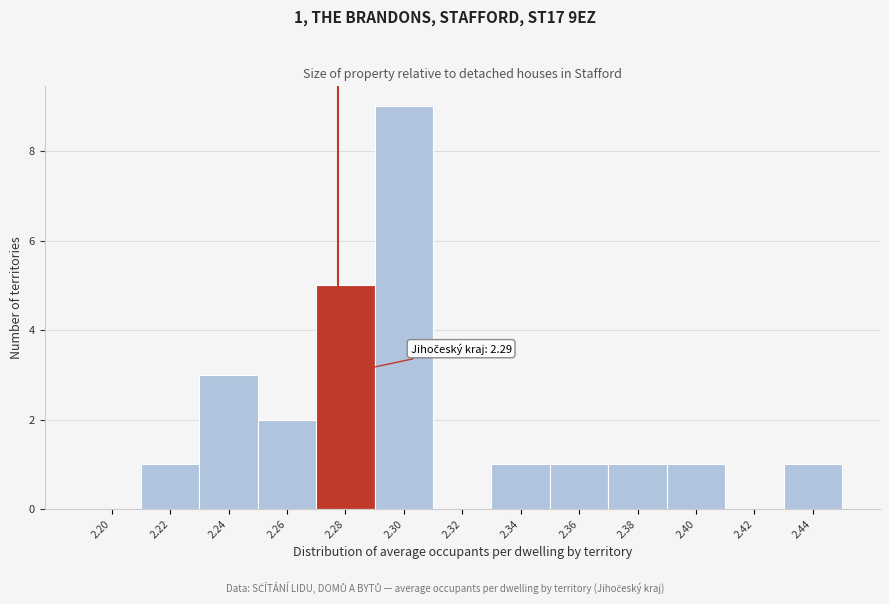

Reading left to right, list all the values displayed in this chart.

2.20=0	2.22=1	2.24=3	2.26=2	2.28=5	2.30=9	2.32=0	2.34=1	2.36=1	2.38=1	2.40=1	2.42=0	2.44=1